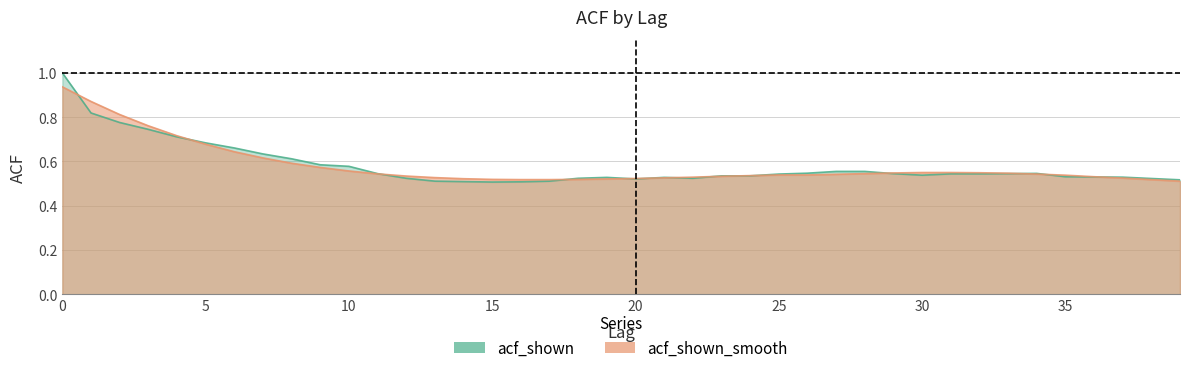

Which series has the widest spread of values?

acf_shown